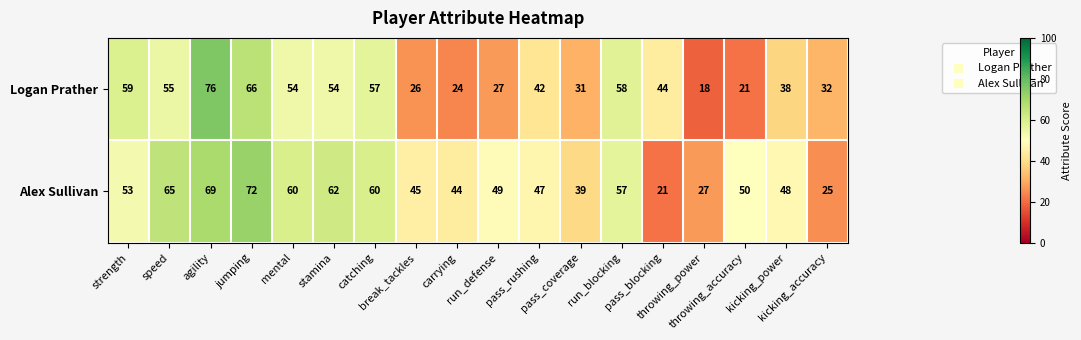

What is the highest value of the Alex Sullivan series?

72